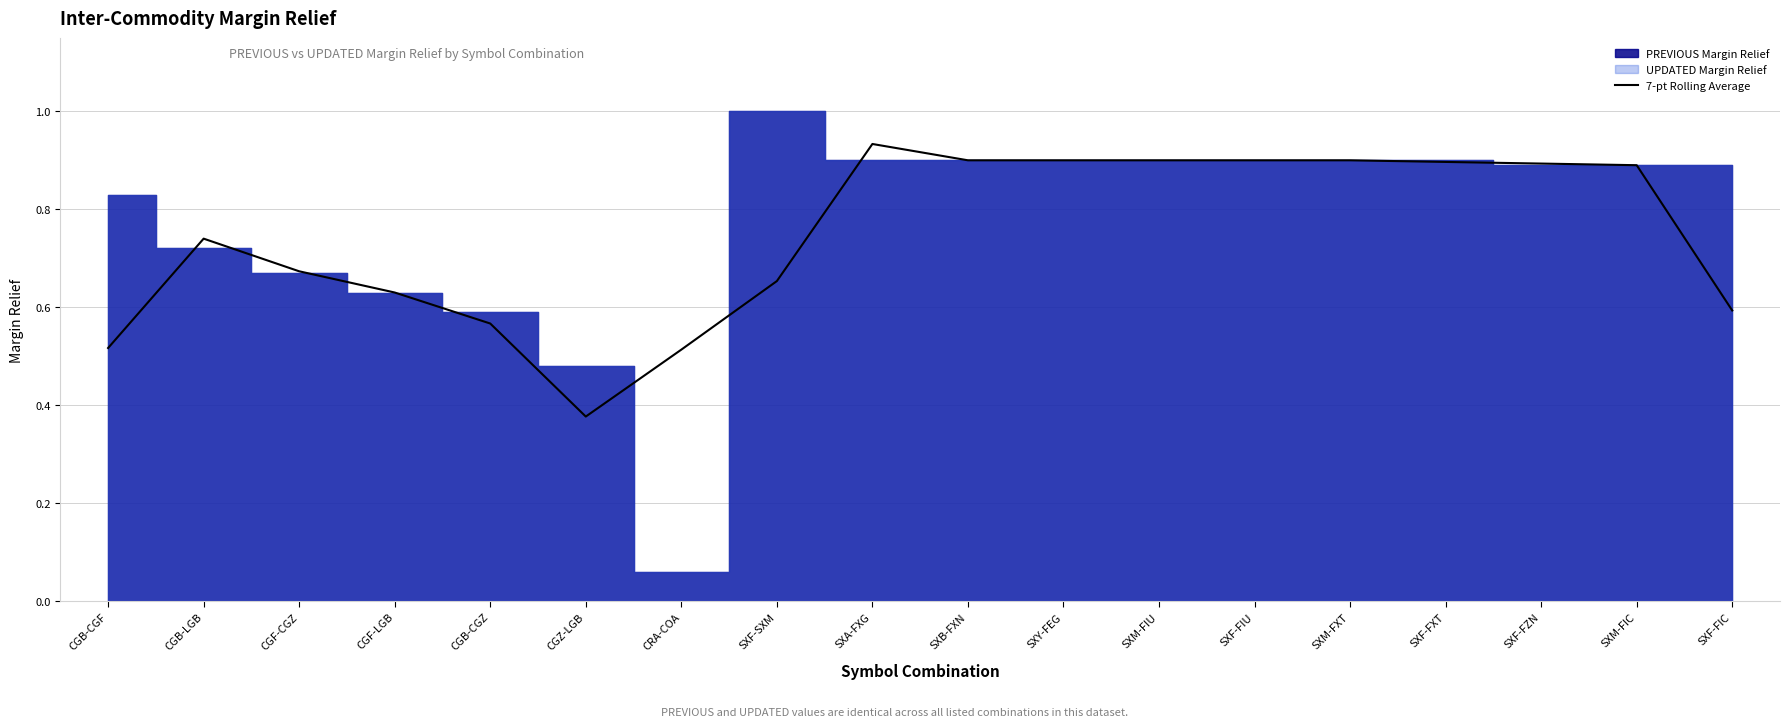

At which label is 7-pt Rolling Average closest to 0?

CGZ-LGB